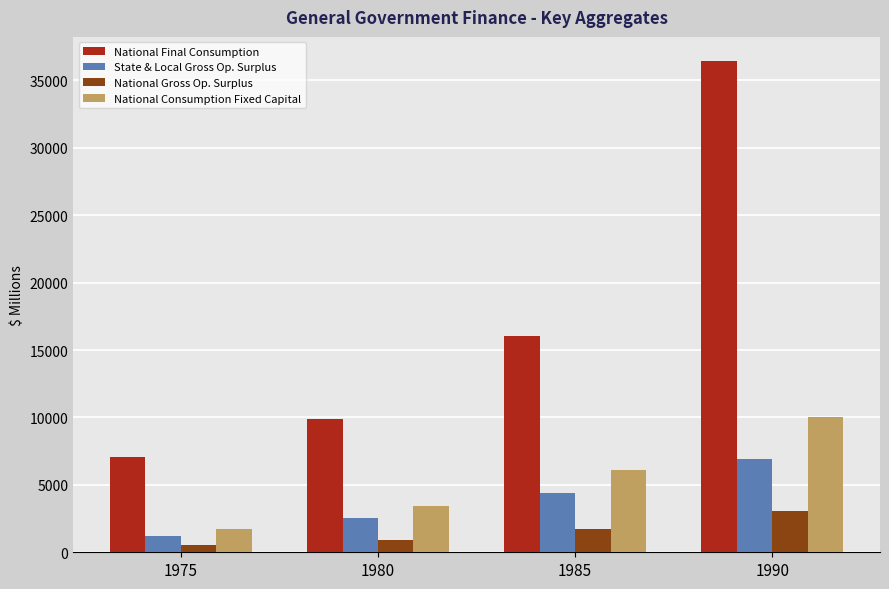

How many data points in National Consumption Fixed Capital are less than 6128?

2